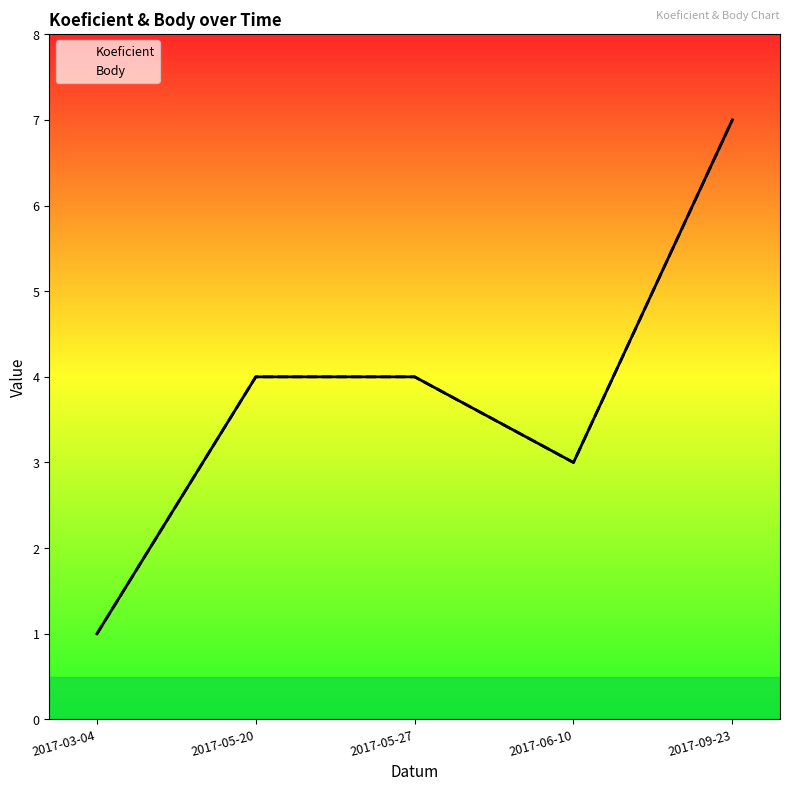

What is the minimum value shown in the chart?

1